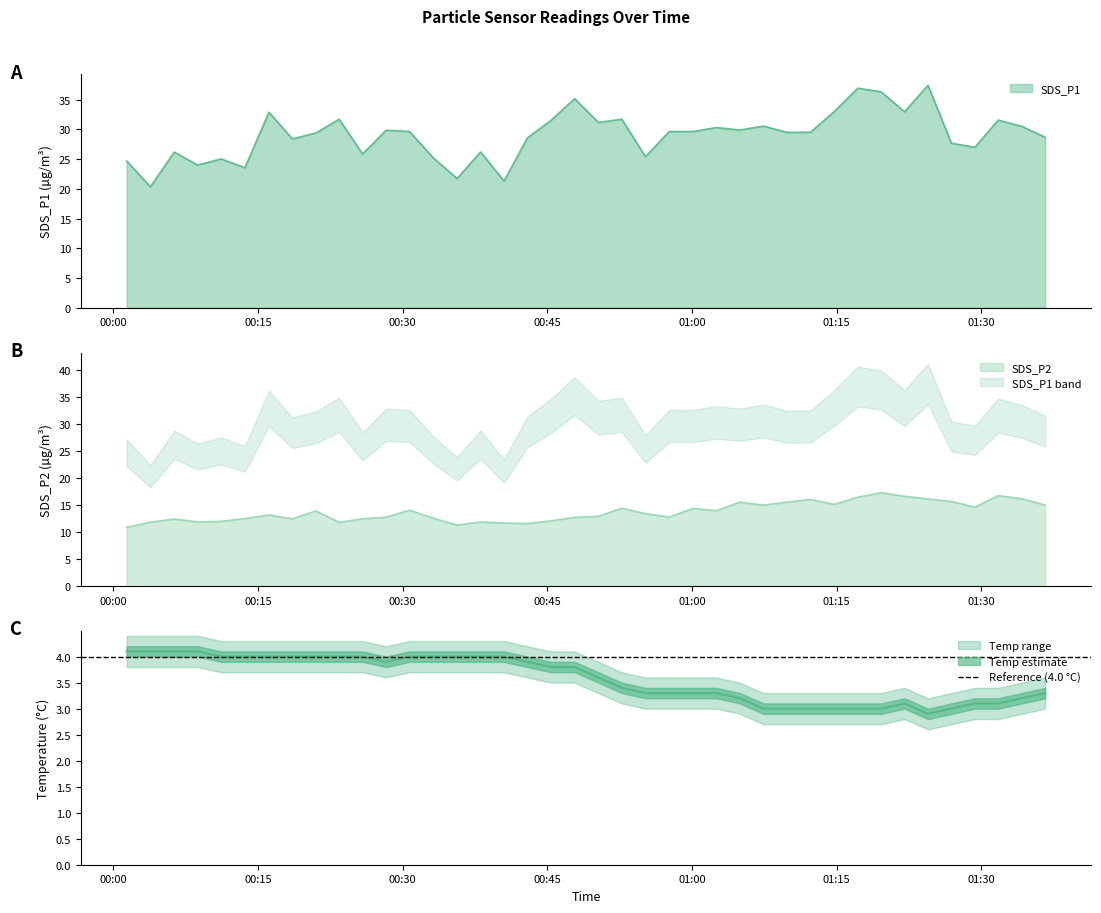

What is the highest value of the SDS_P2 series?

17.3